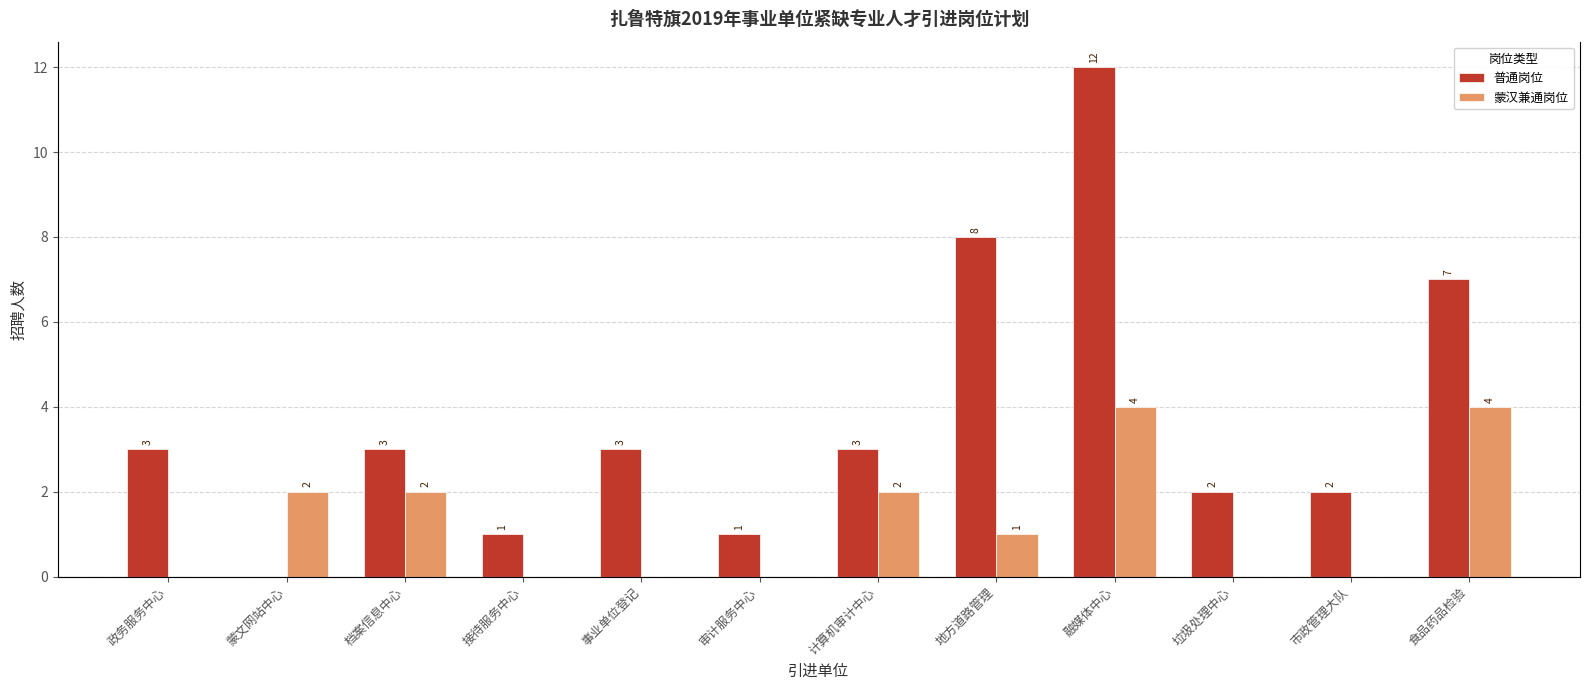

Reading left to right, transcribe all the data shown in this chart.

普通岗位: 3	0	3	1	3	1	3	8	12	2	2	7
蒙汉兼通岗位: 0	2	2	0	0	0	2	1	4	0	0	4